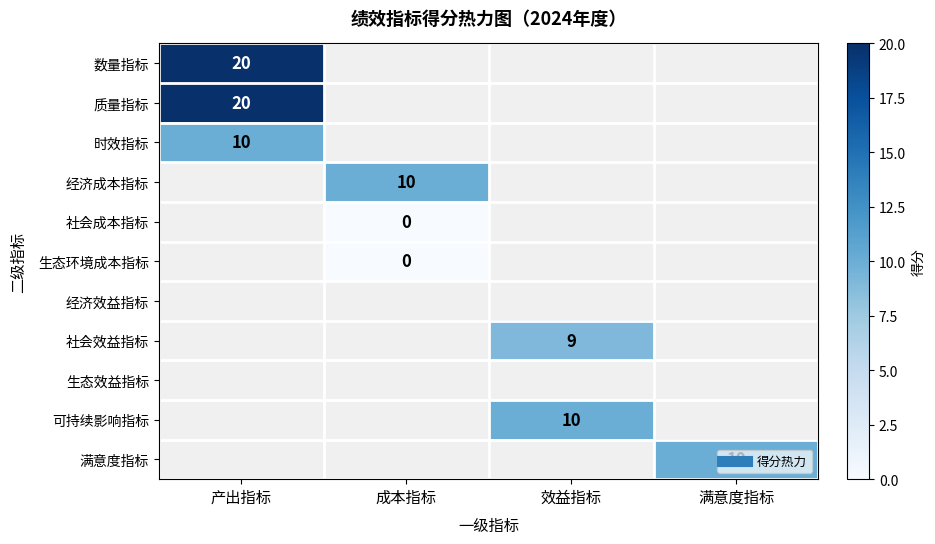

At which category does the chart reach its peak across all series?

产出指标